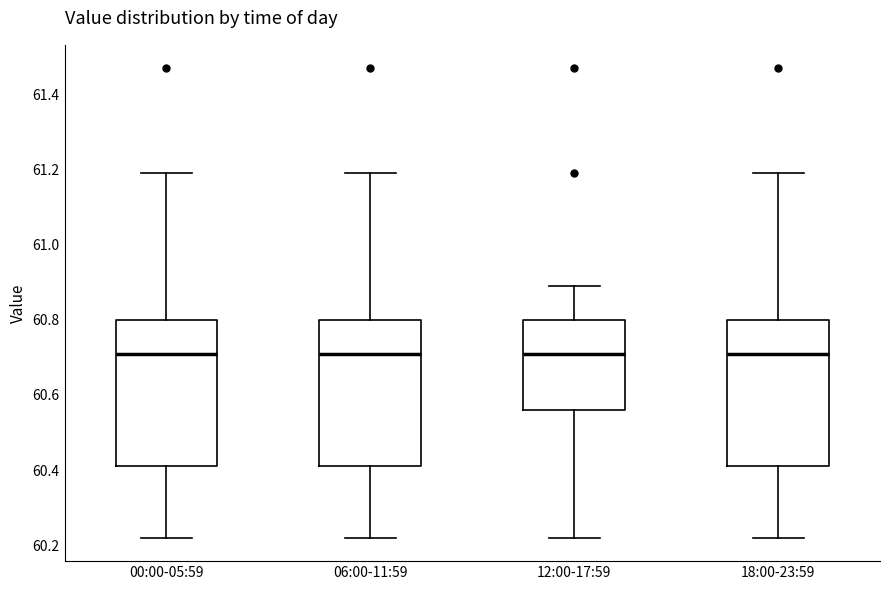

Where does the upper whisker of the box for 00:00-05:59 end on the y-axis? The values are not printed on the chart, so give them approximately, as read against the axis.

61.20